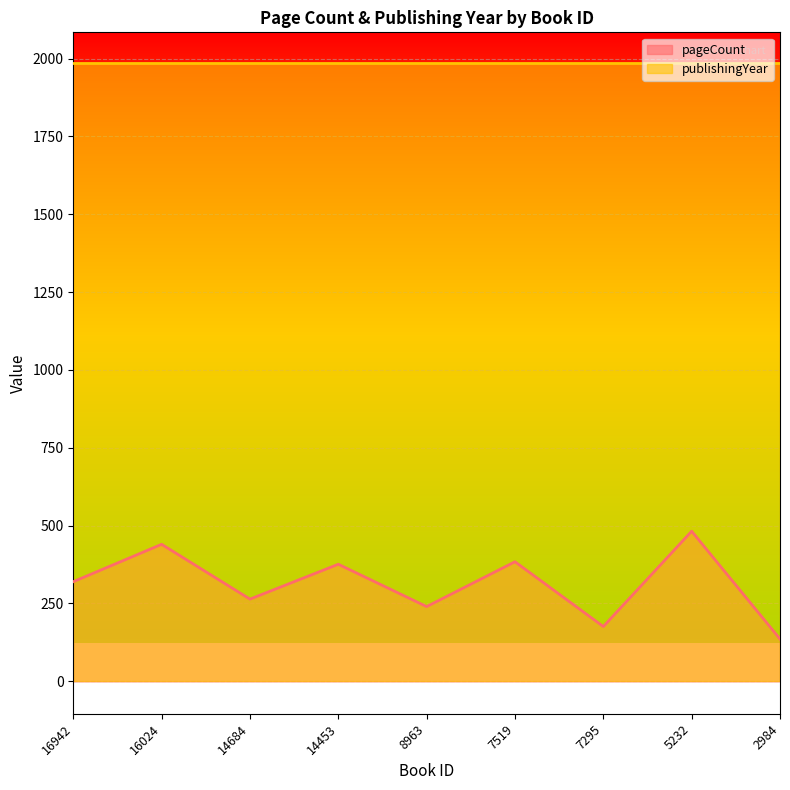

At which category does the chart reach its minimum across all series?

2984